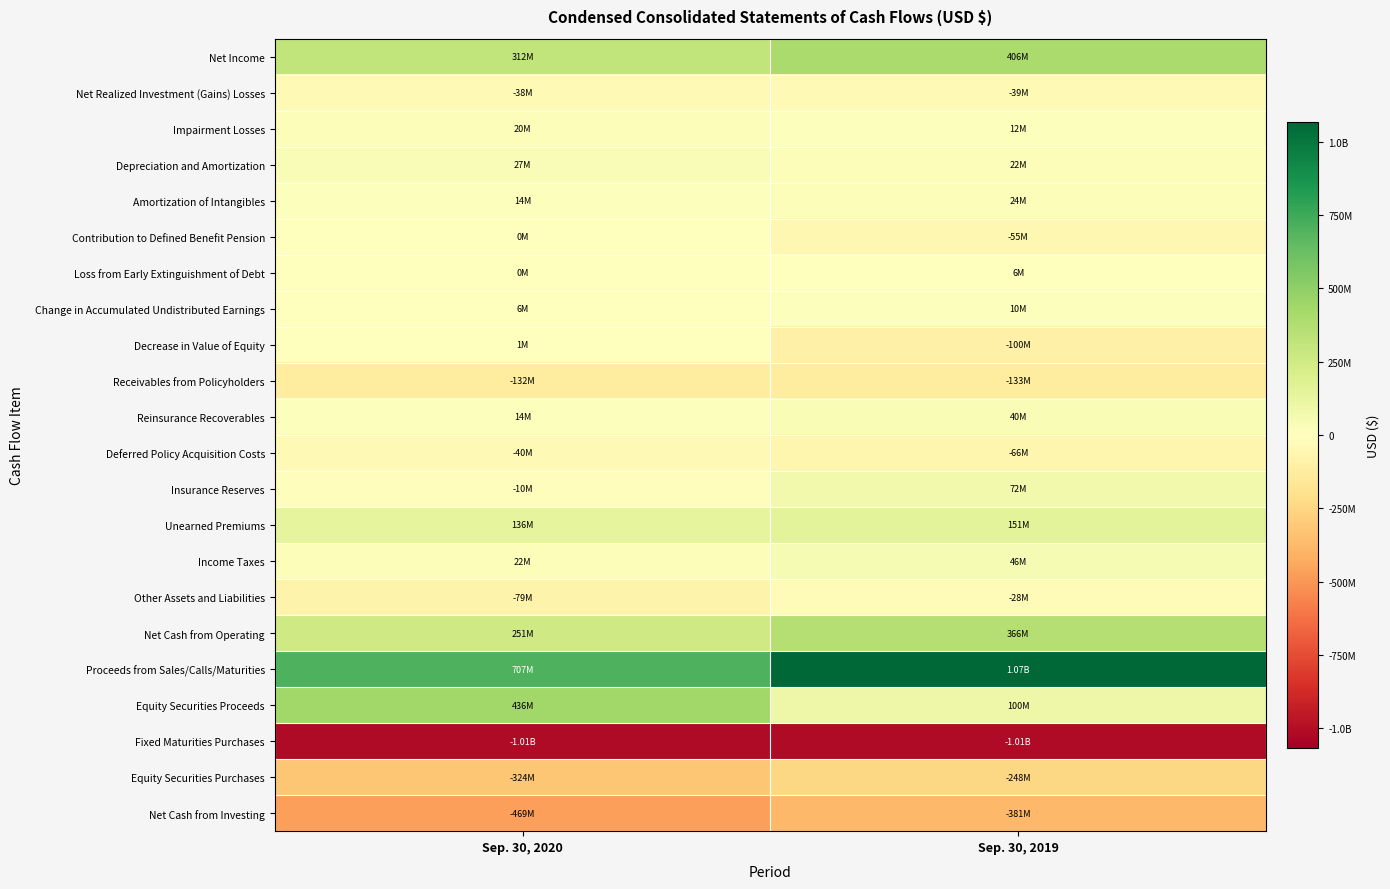

What is the total value across all series at Sep. 30, 2019?

257500000